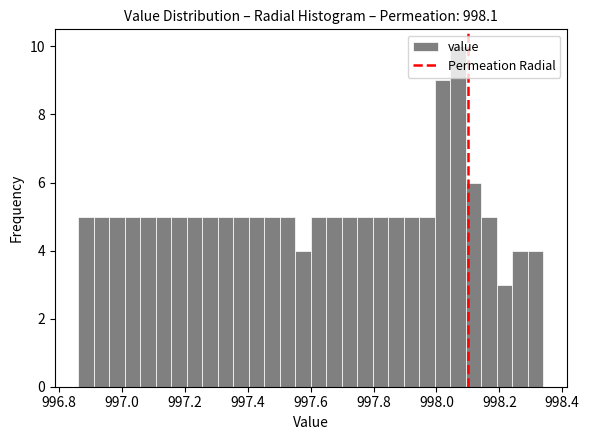

Around what value on the x-axis is the tallest bar? Give the approximate position of its centre, as read against the axis.

998.06